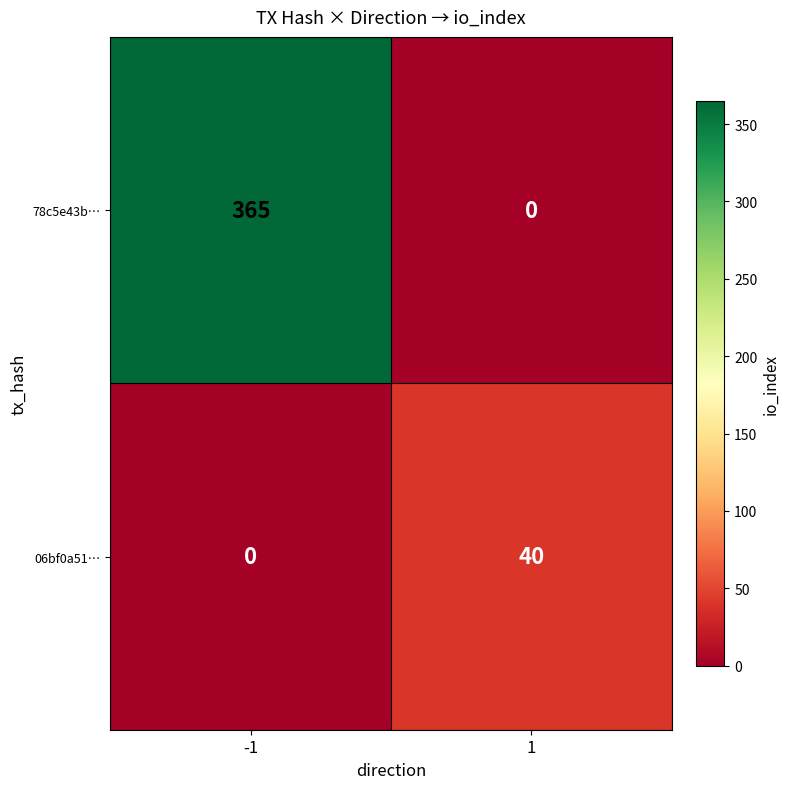

Reading right to left, extract all data points from this chart.

78c5e43b…: 1=0	-1=365
06bf0a51…: 1=40	-1=0